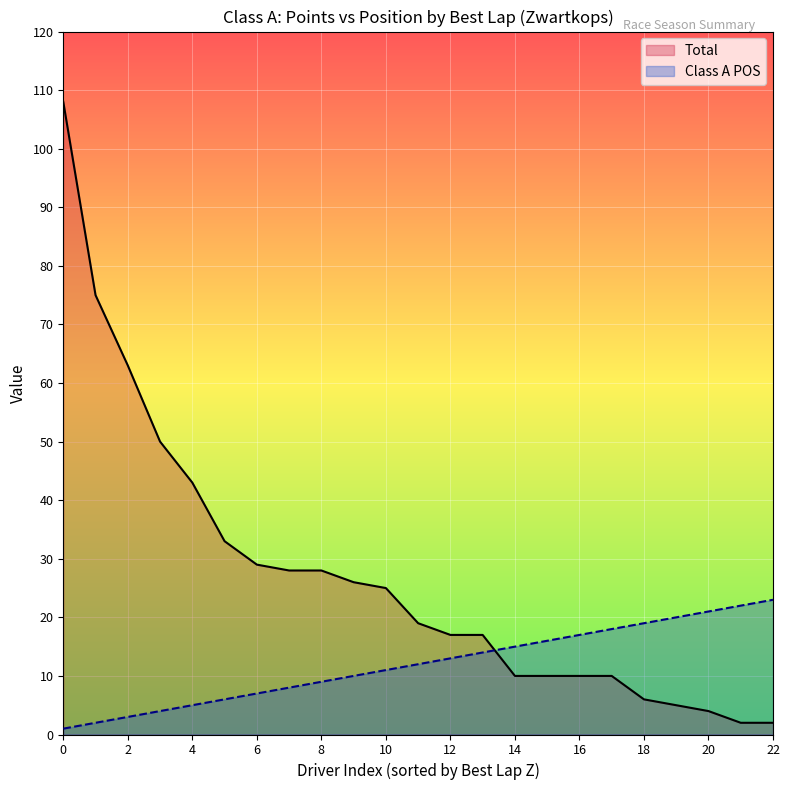

Is the value of Total at 00:01:11.664000 greater than the value of Class A POS at 00:01:12.121000?

Yes